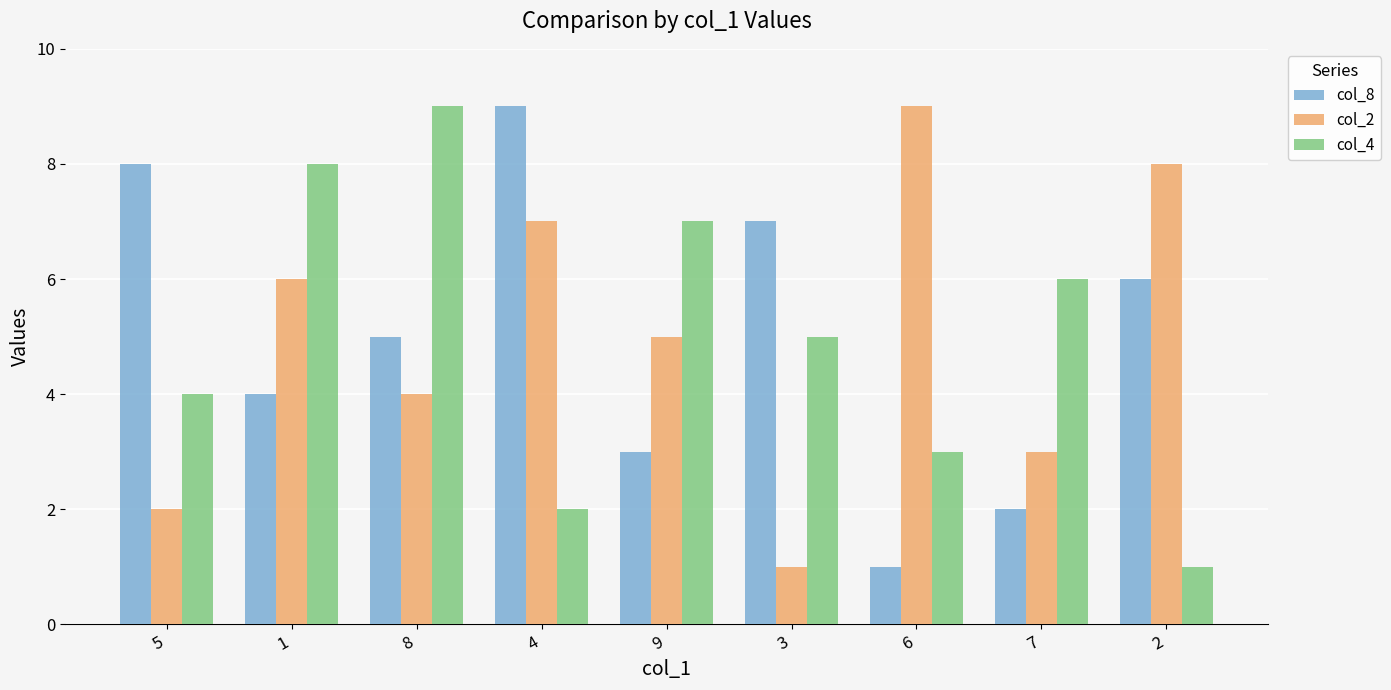

List the labels in order of col_8 value, smallest first.

6, 7, 9, 1, 8, 2, 3, 5, 4